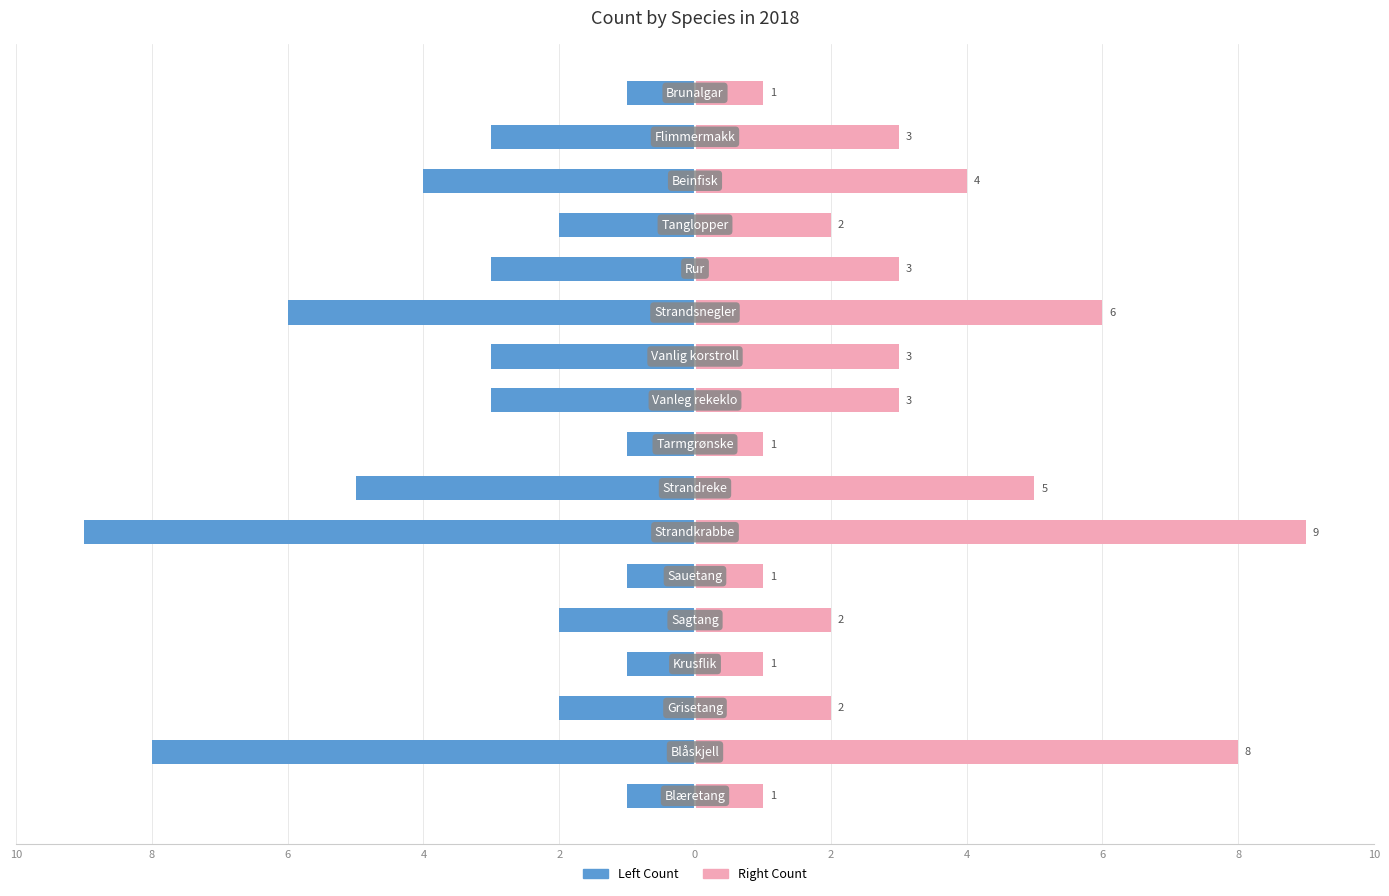

At how many categories does at least one series exceed 3?

5